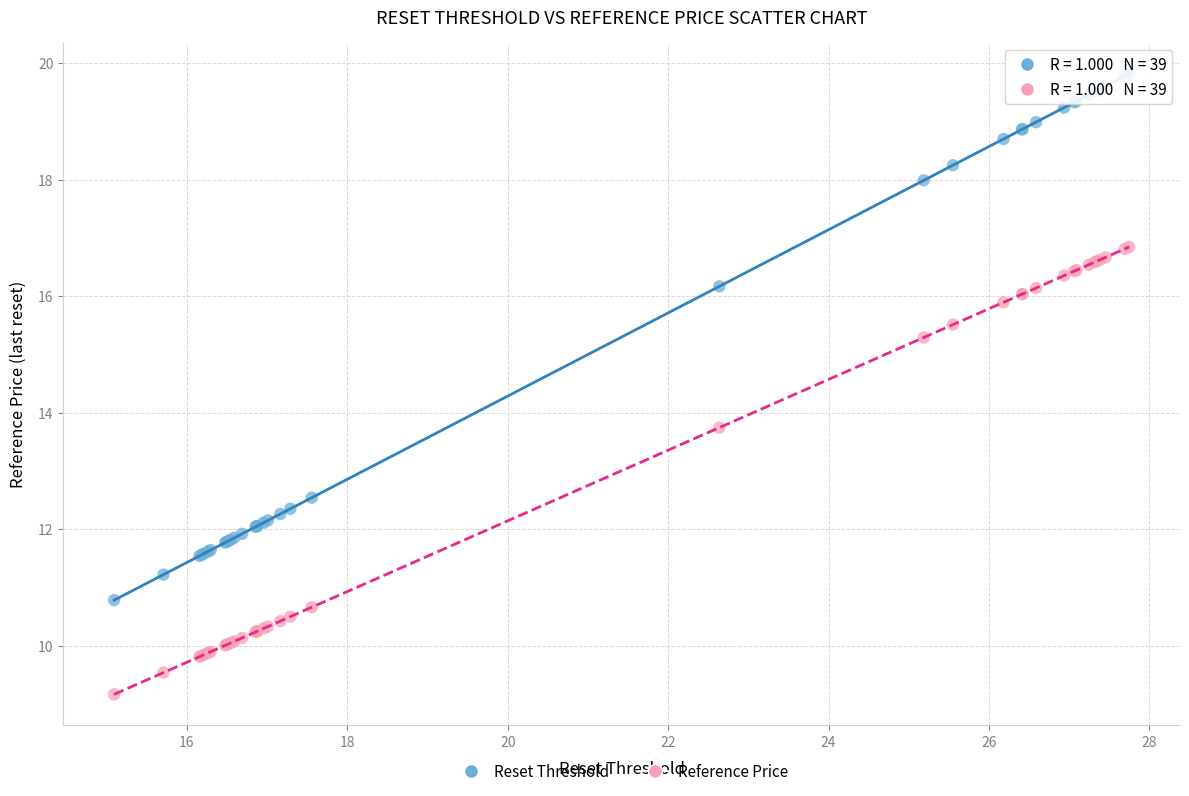

Across all series, what Y value is closest to 14?

13.7